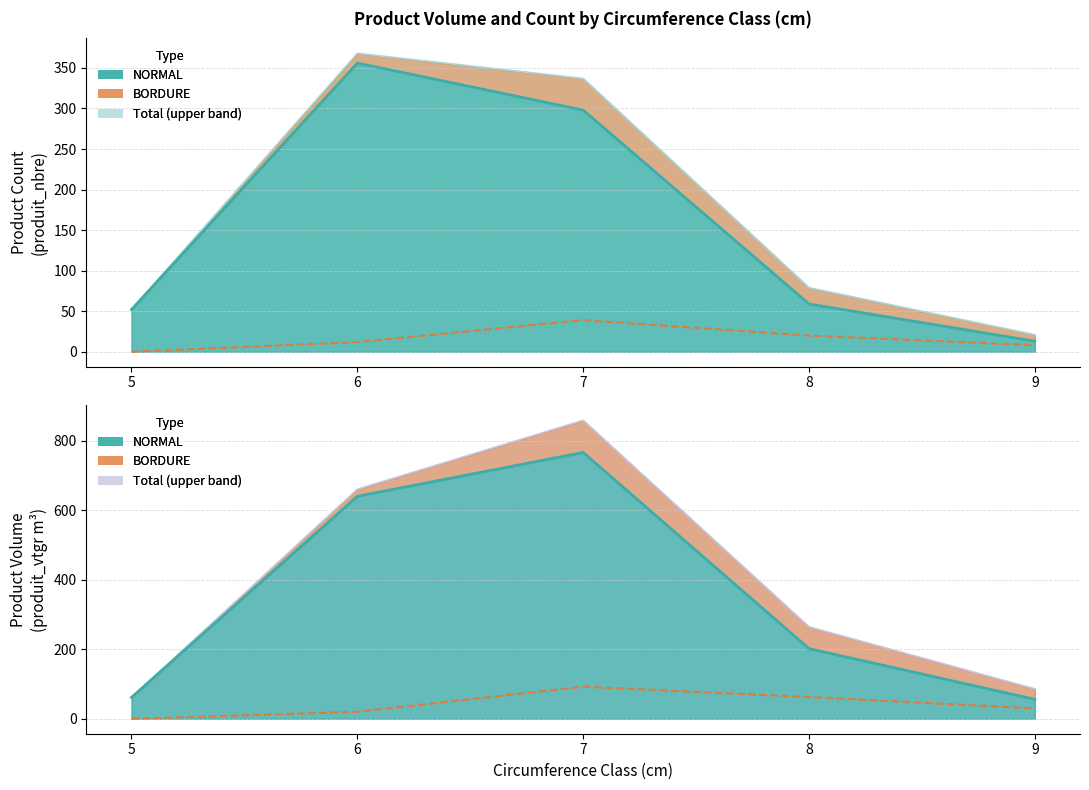

What is the total value across all series at 7?

1195.4